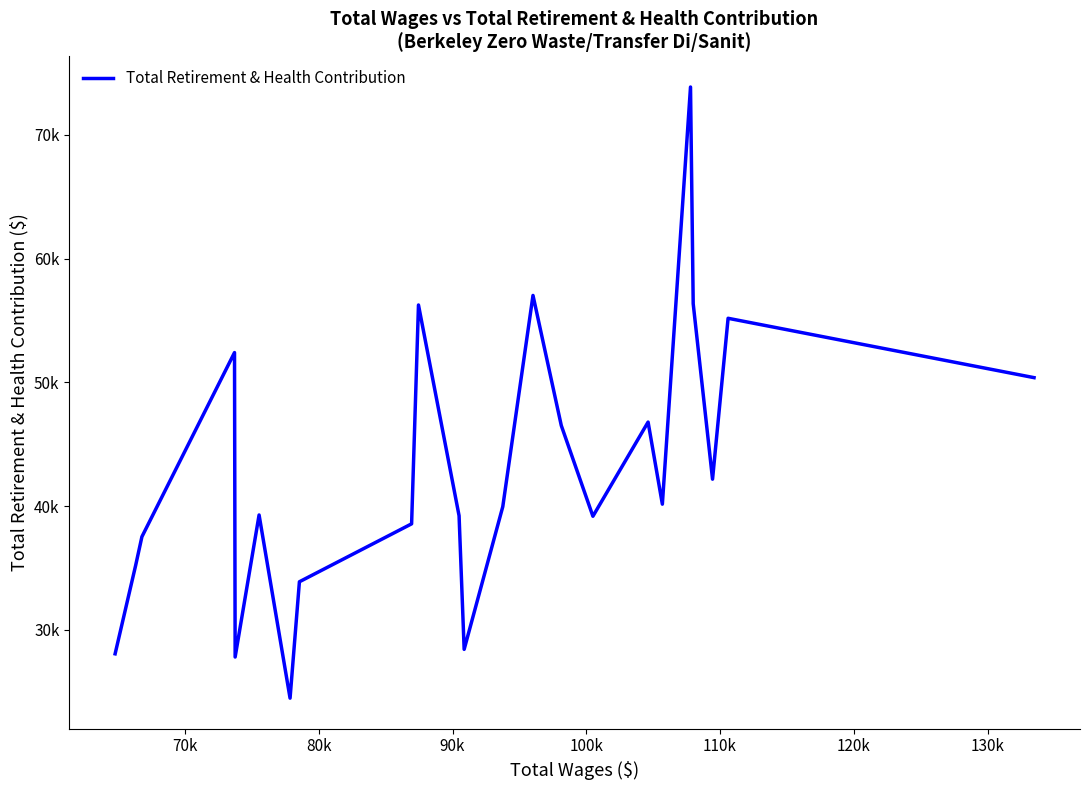

How many points are higher than both their immediate neighbors (excluding endpoints)?

7